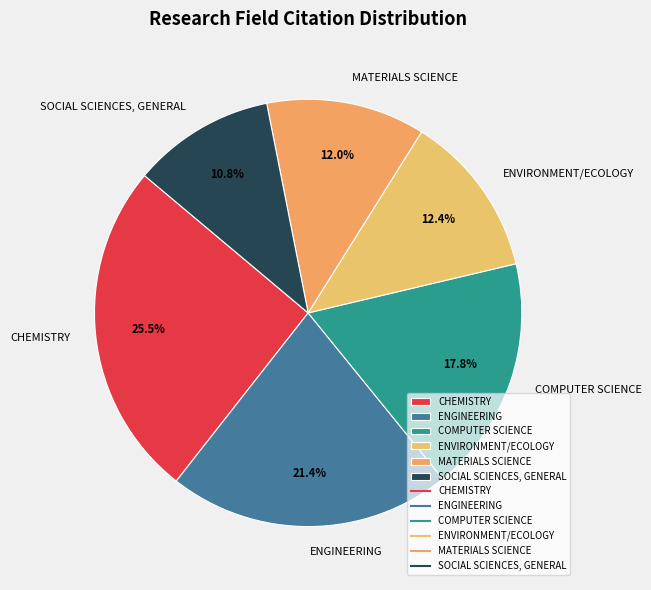

To the nearest percent, what is the average slice percentage?

17%